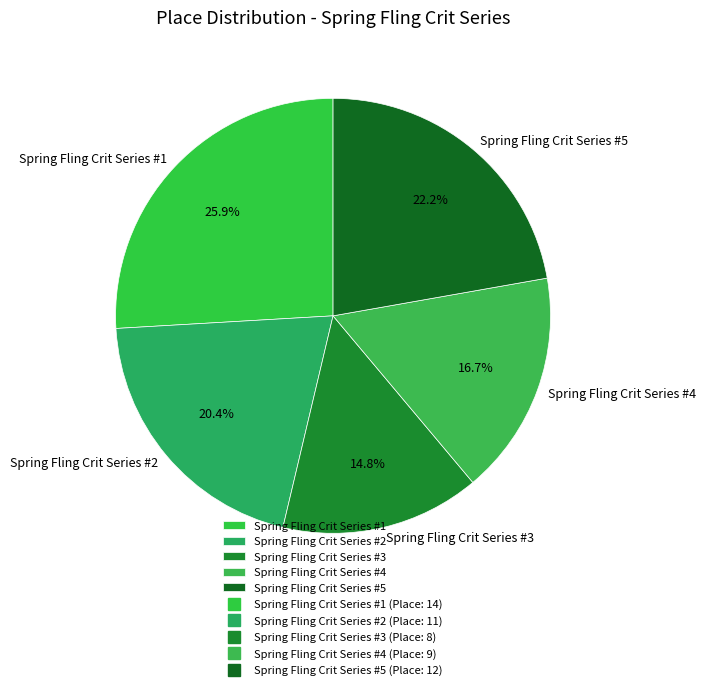

To the nearest percent, what is the difference between the Spring Fling Crit Series #1 and Spring Fling Crit Series #5 slice percentages?

4%